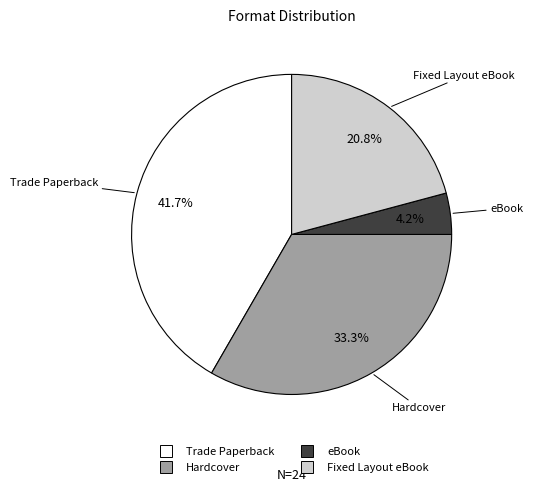

To the nearest percent, what percentage of the pie is Fixed Layout eBook?

21%